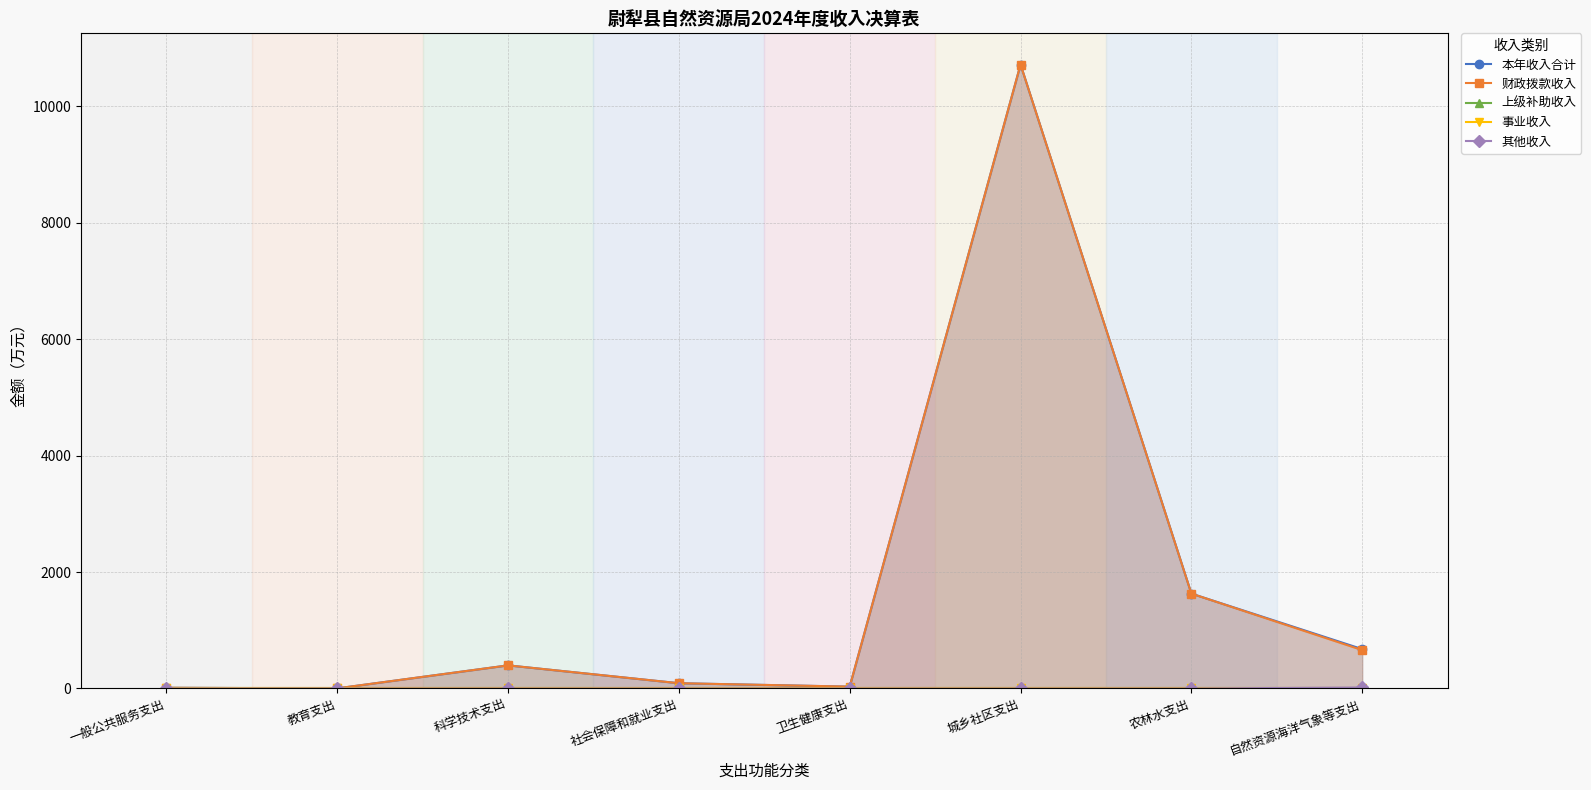

True or false: 财政拨款收入 and 事业收入 intersect in this chart.

False